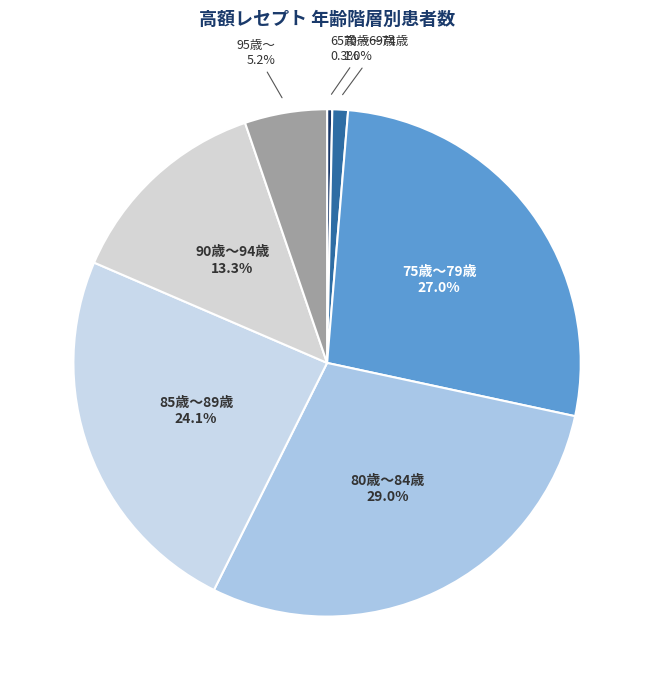

To the nearest percent, what portion does 80歳～84歳 represent?

29%